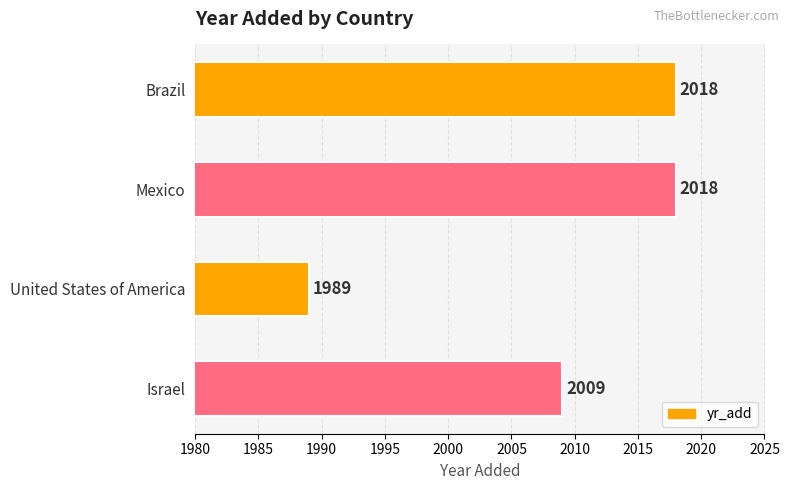

The chart shows a value of 1096 at Brazil. True or false?

False